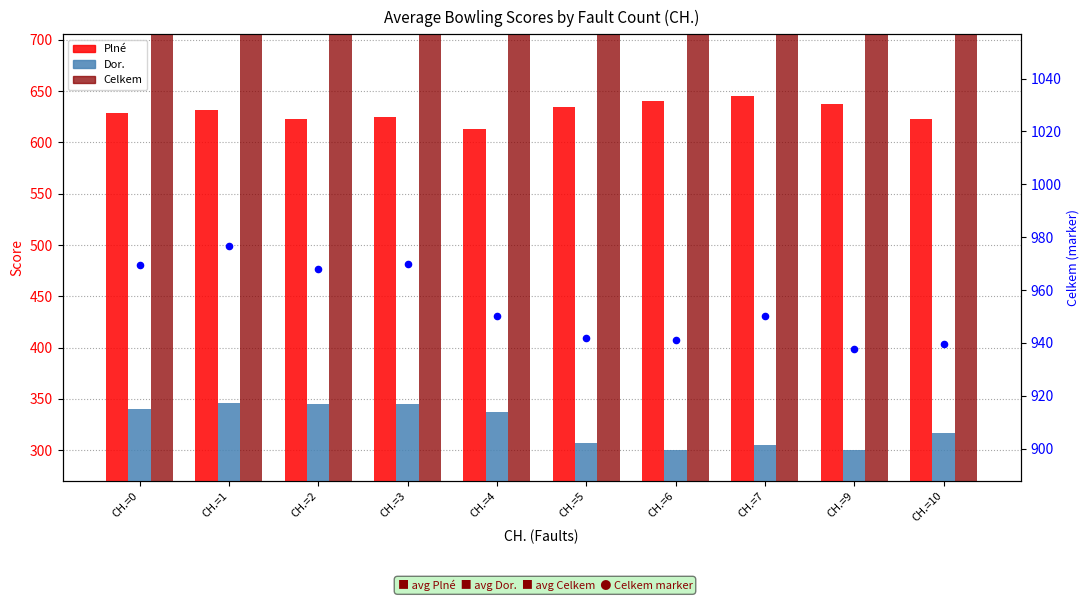

Which series has the largest total across all categories?

Celkem